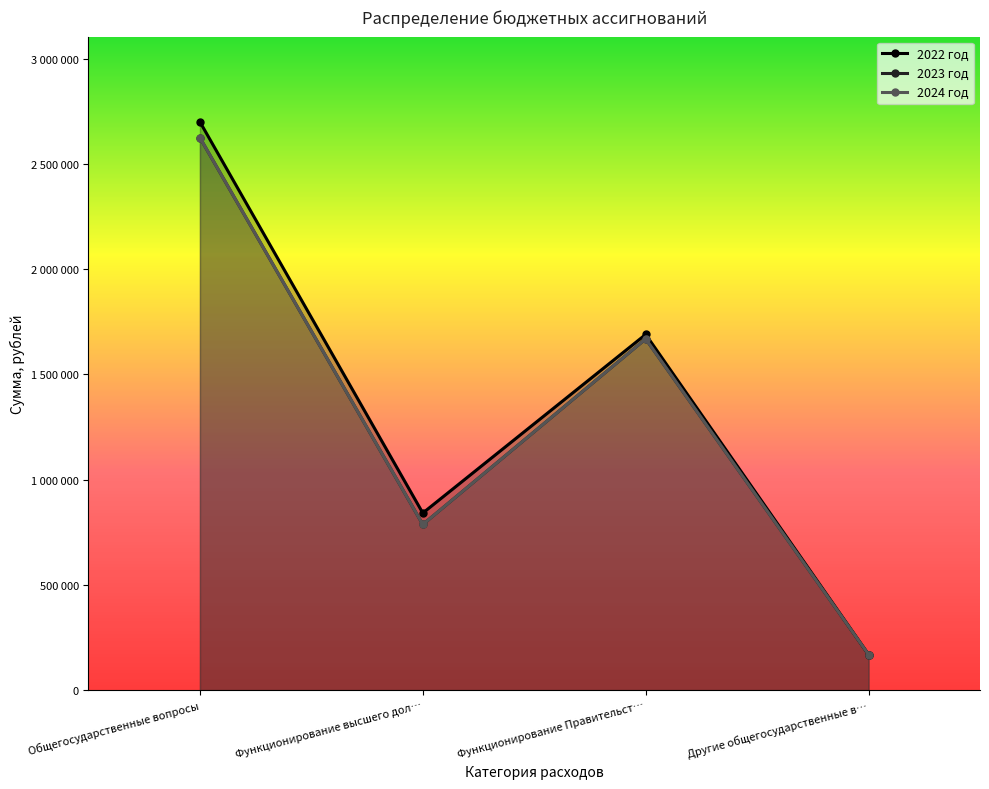

True or false: 2022 год and 2024 год intersect in this chart.

False